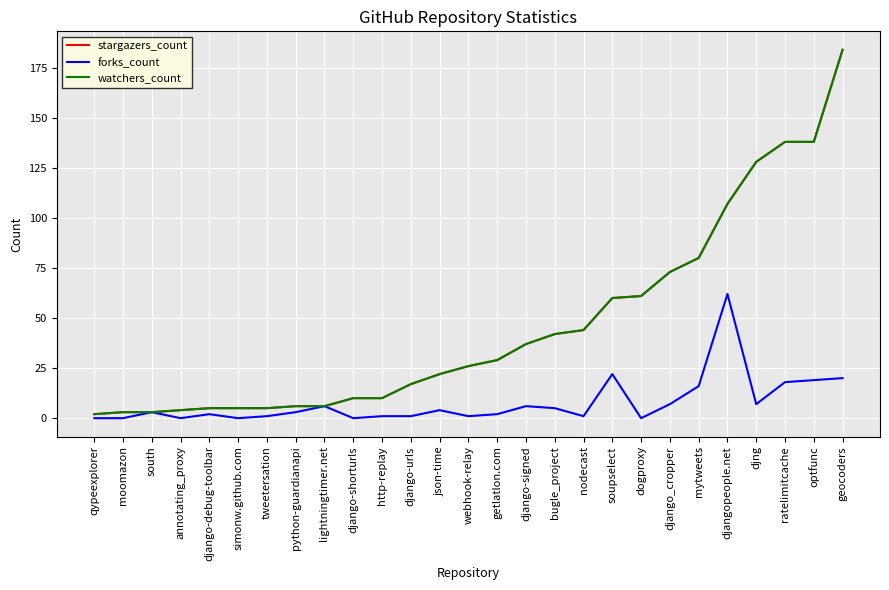

Does the chart display data point markers on the line(s)?

No